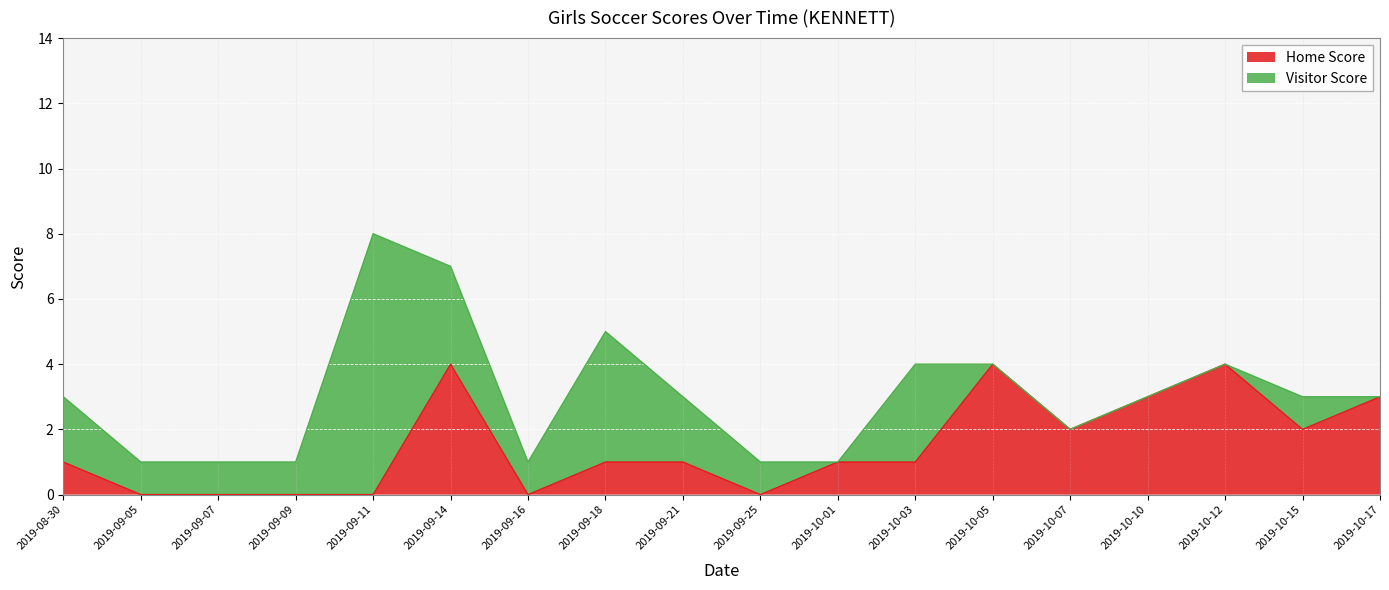

How many interior local valleys (lower than both neighbors) does the data have?

4